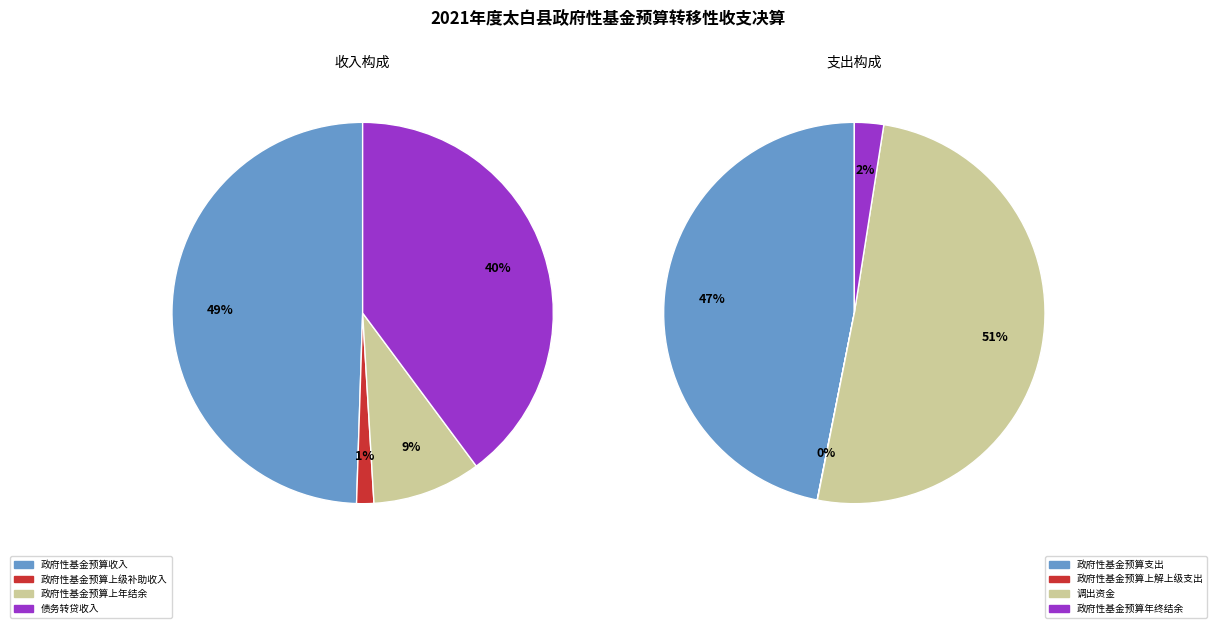

Do 政府性基金预算上级补助收入 and 政府性基金预算上年结余 together represent more than half of the pie?

No